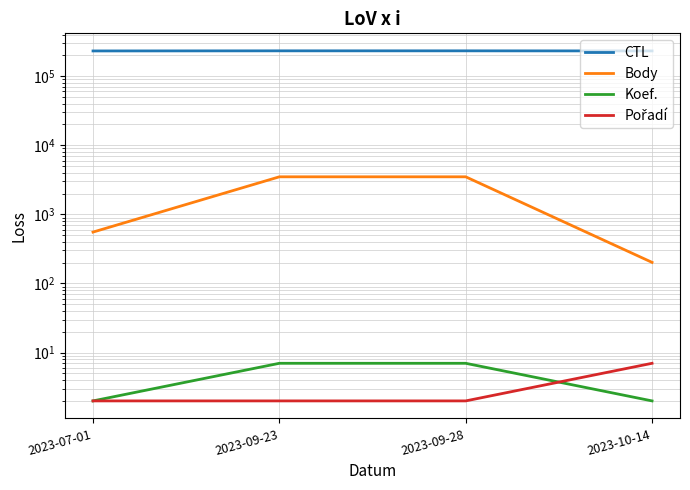

The Koef. series shows 4 at 2023-09-23. True or false?

False